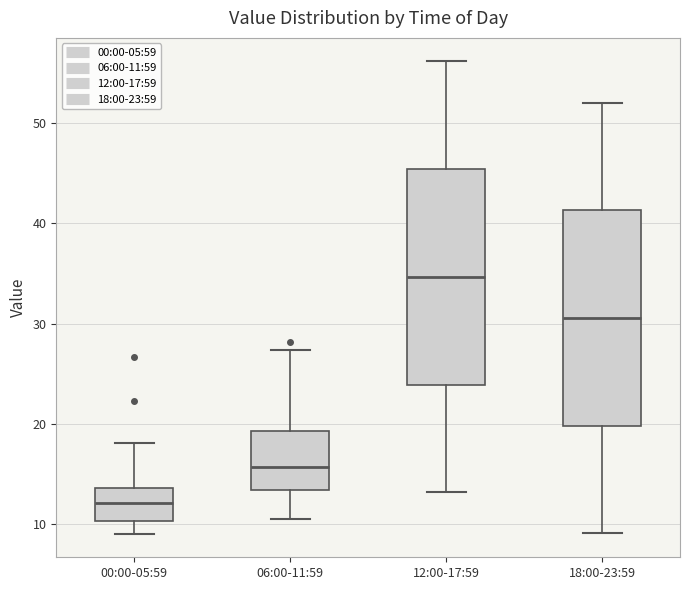

Reading left to right, transcribe this box plot: for each box, give where its median line is, the range the box spans, and where its two whiskers end, as read against the y-axis. The values are not printed on the chart, so give them approximately, as read against the axis.

00:00-05:59: median 12, box 10 to 14, whiskers 9 to 18
06:00-11:59: median 16, box 13 to 19, whiskers 11 to 27
12:00-17:59: median 35, box 24 to 45, whiskers 13 to 56
18:00-23:59: median 31, box 20 to 41, whiskers 9 to 52